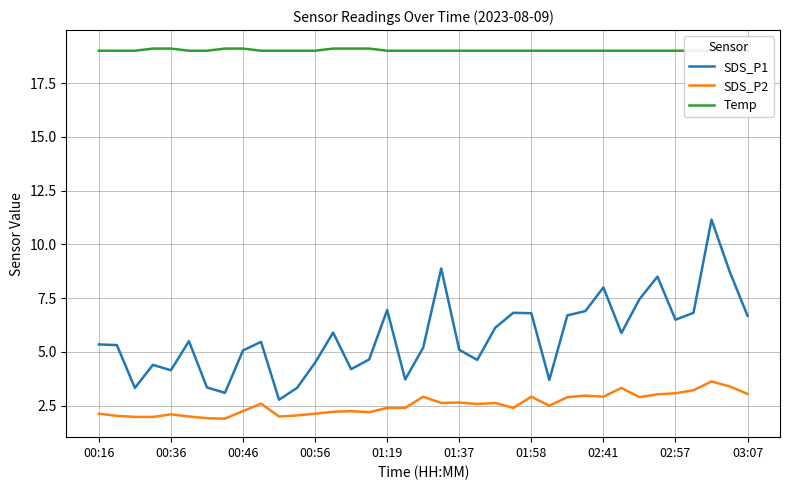

Count the number of categories in the chart.

37